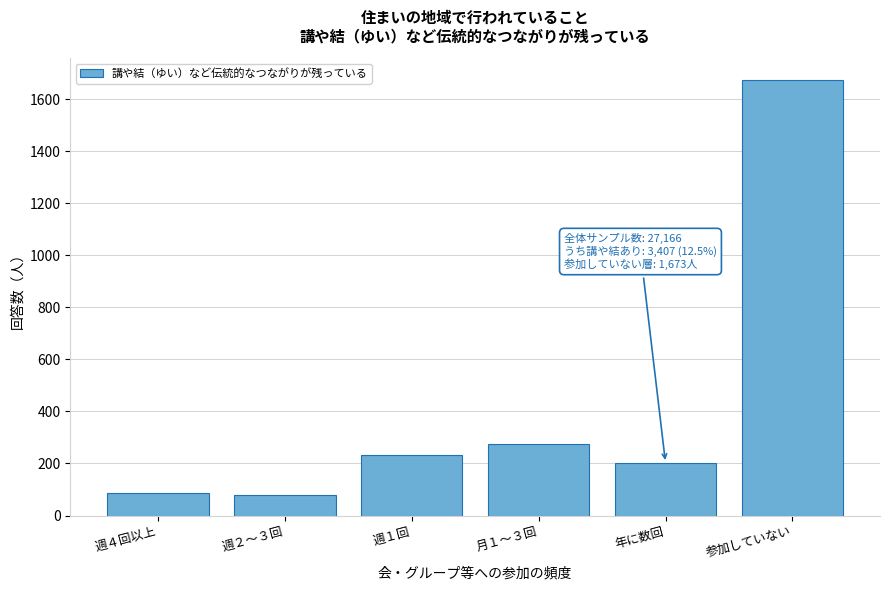

What is the ratio of the value at 週２～３回 to the value at 週１回?

0.3